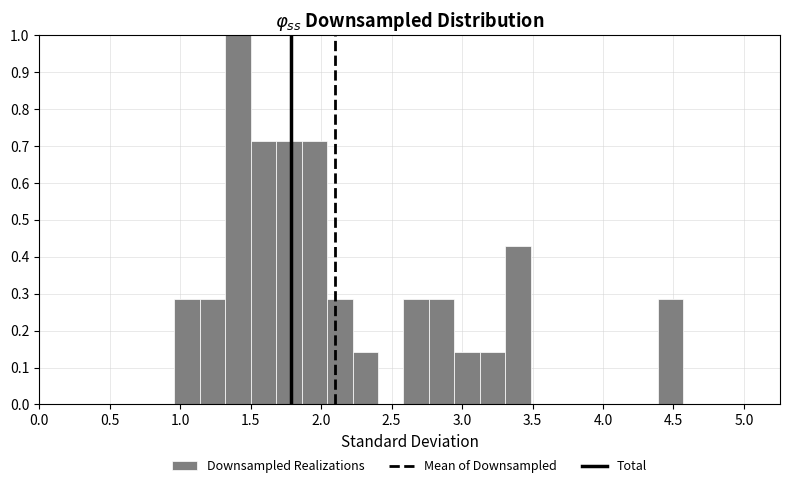

Read against the x-axis, roughly where is the centre of the tallest bar?

1.40